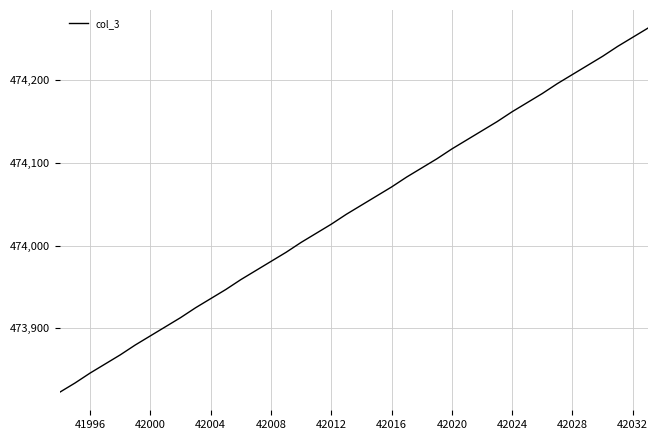

What is the difference between the maximum and minimum values?

440